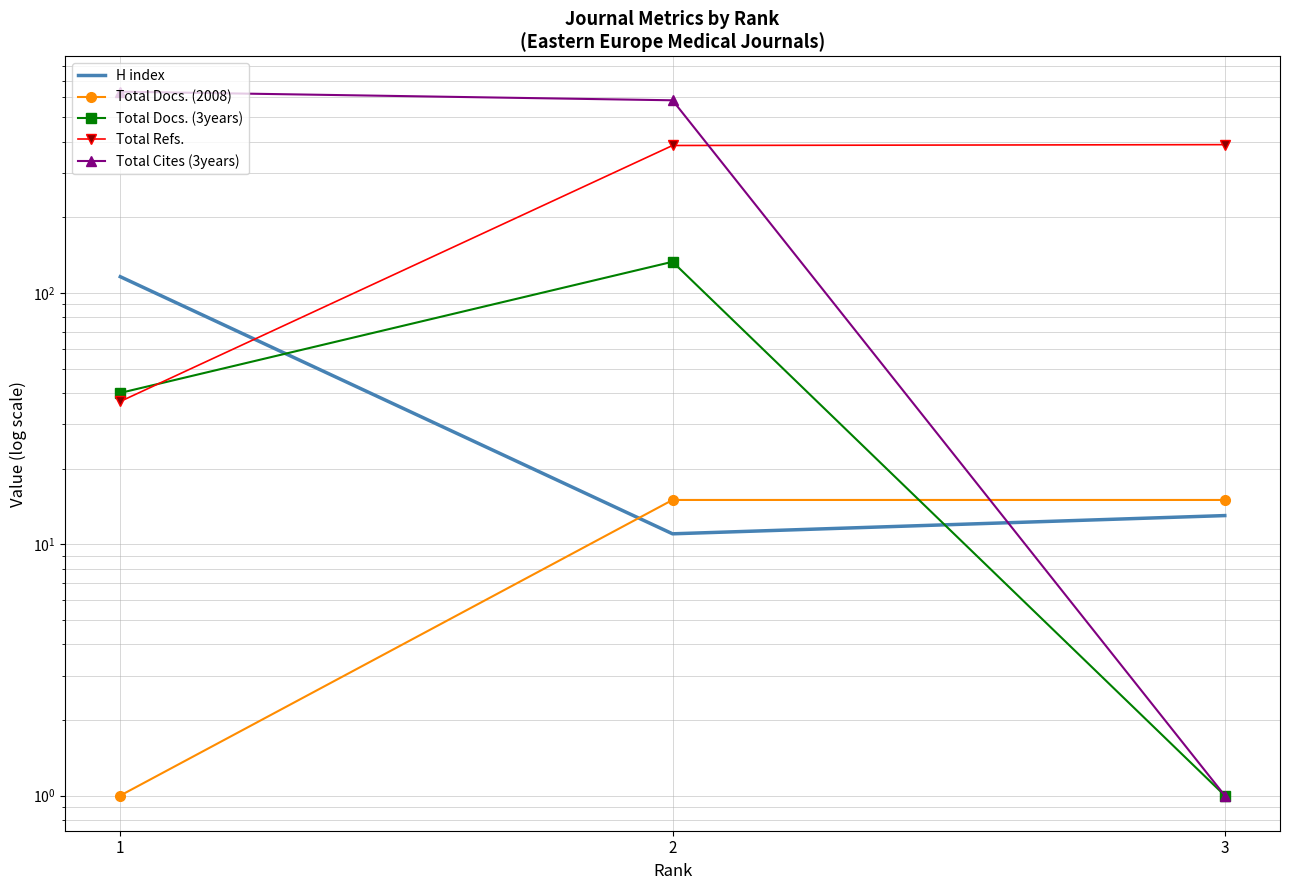

What are all the series names shown in the legend?

H index, Total Docs. (2008), Total Docs. (3years), Total Refs., Total Cites (3years)